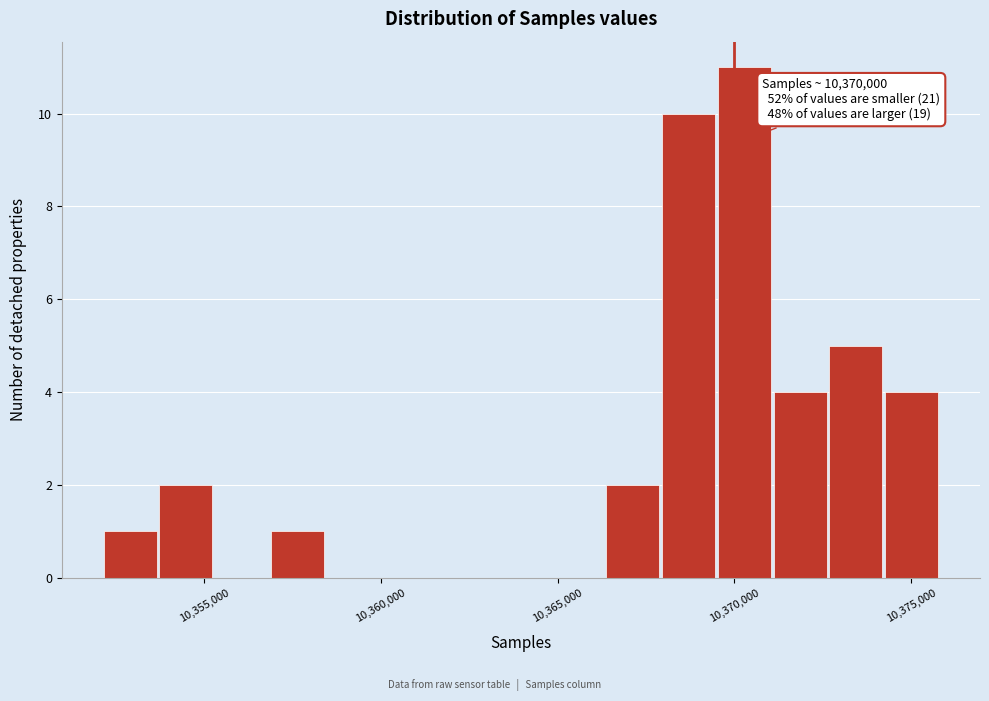

Read against the x-axis, roughly where is the centre of the tallest bar?

10370500